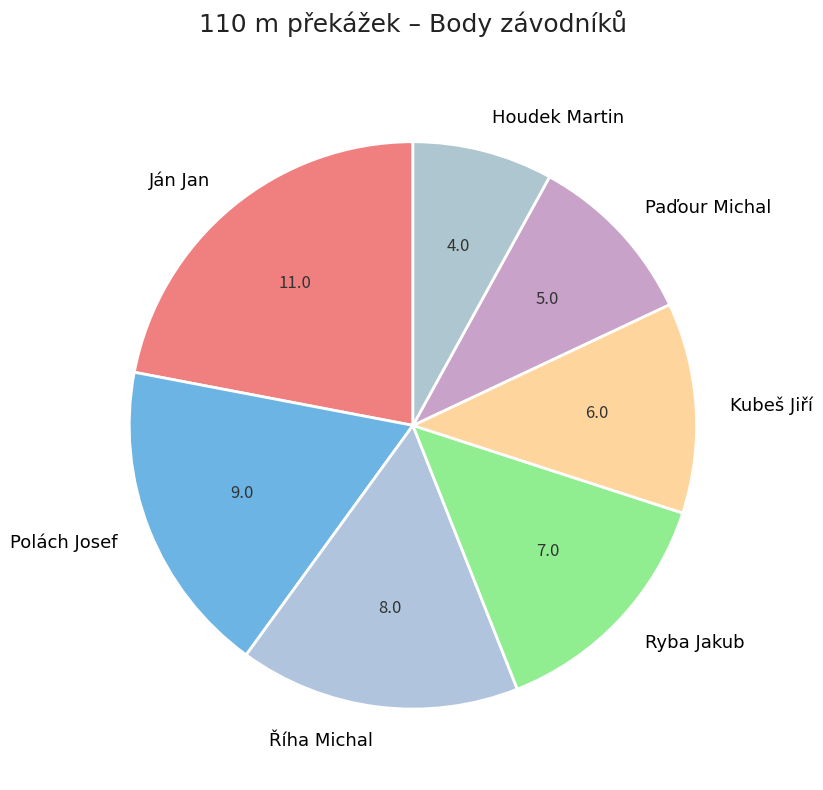

Combined, do Polách Josef and Houdek Martin account for over 50%?

No